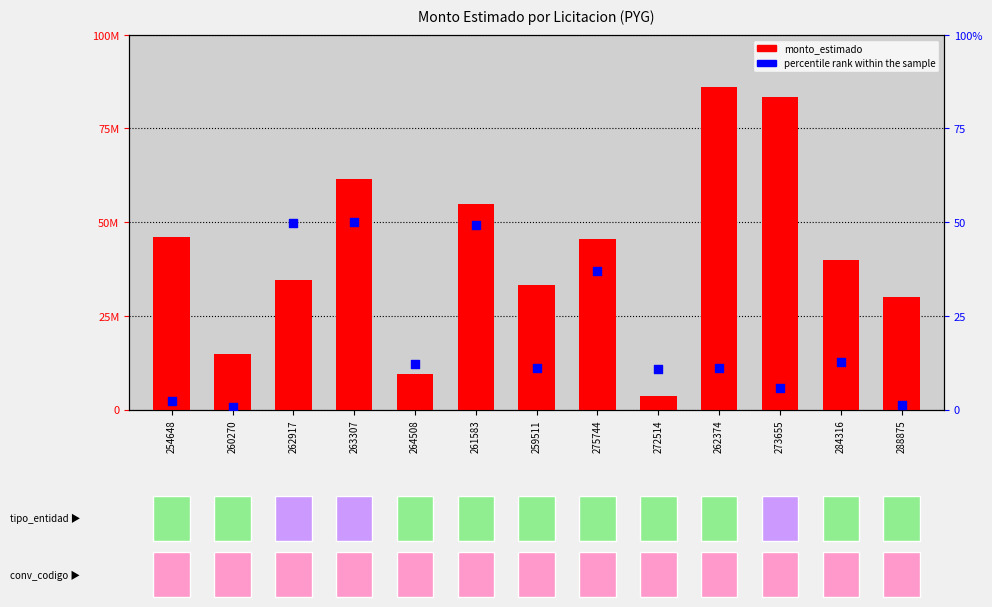

Which series has the widest spread of Y values?

monto_estimado